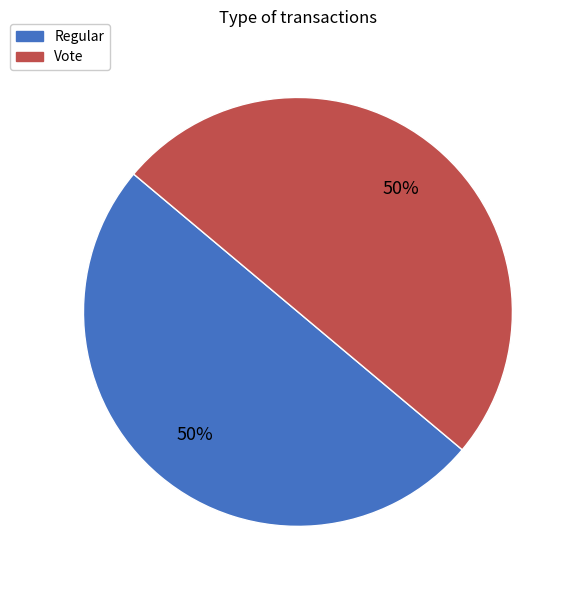

Is it true that Regular is 36% of the pie?

False